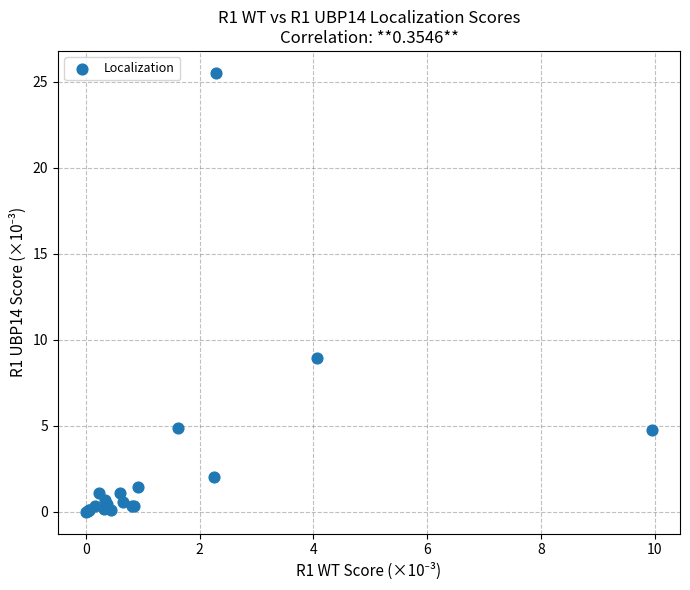

What Y value in the scatter plot is closest to 12?

8.9